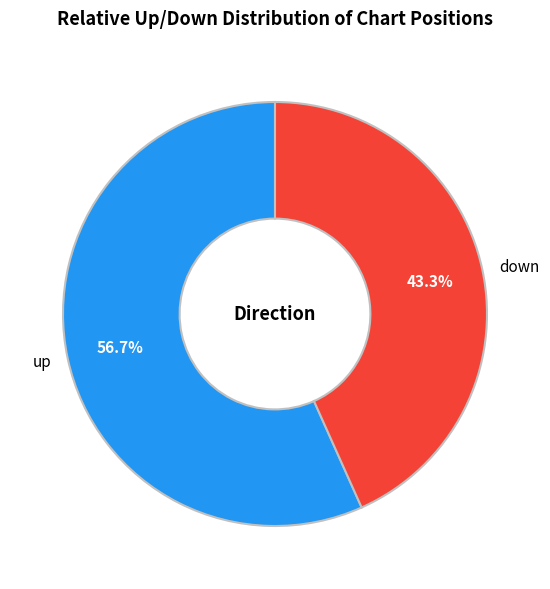

Does down account for over 50% of the chart?

No